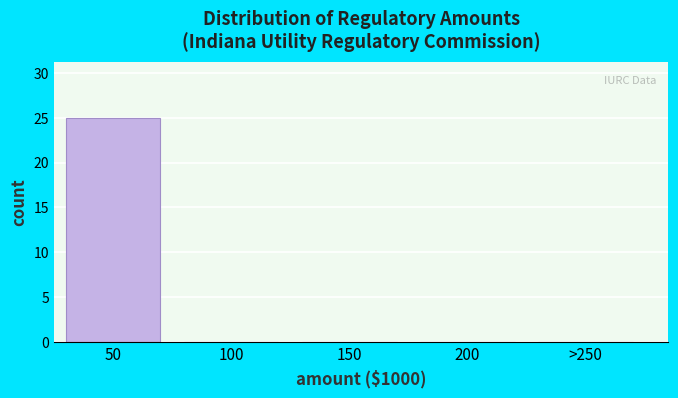

Reading left to right, extract all data points from this chart.

50=25	100=0	150=0	200=0	>250=0